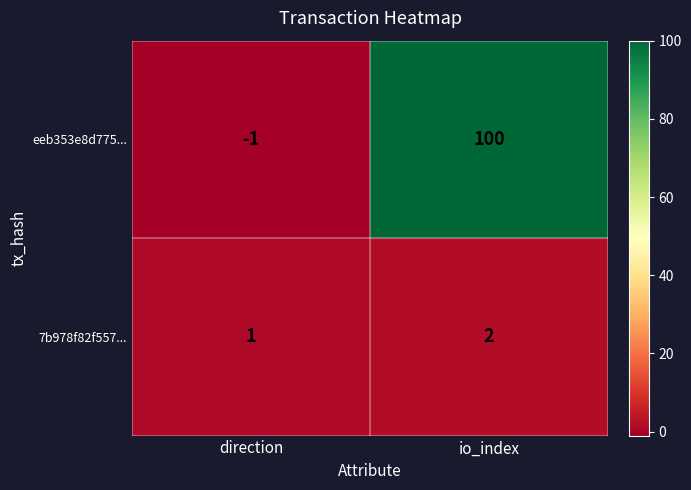

What is the greatest value displayed?

100